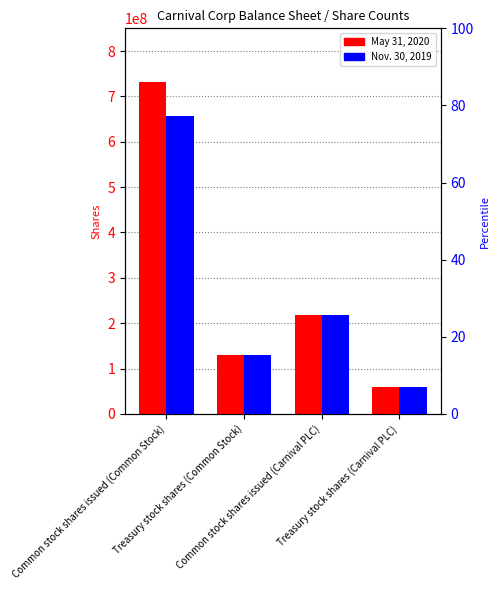

Between Common stock shares issued (Common Stock) and Treasury stock shares (Carnival PLC), which series saw the biggest shift?

May 31, 2020